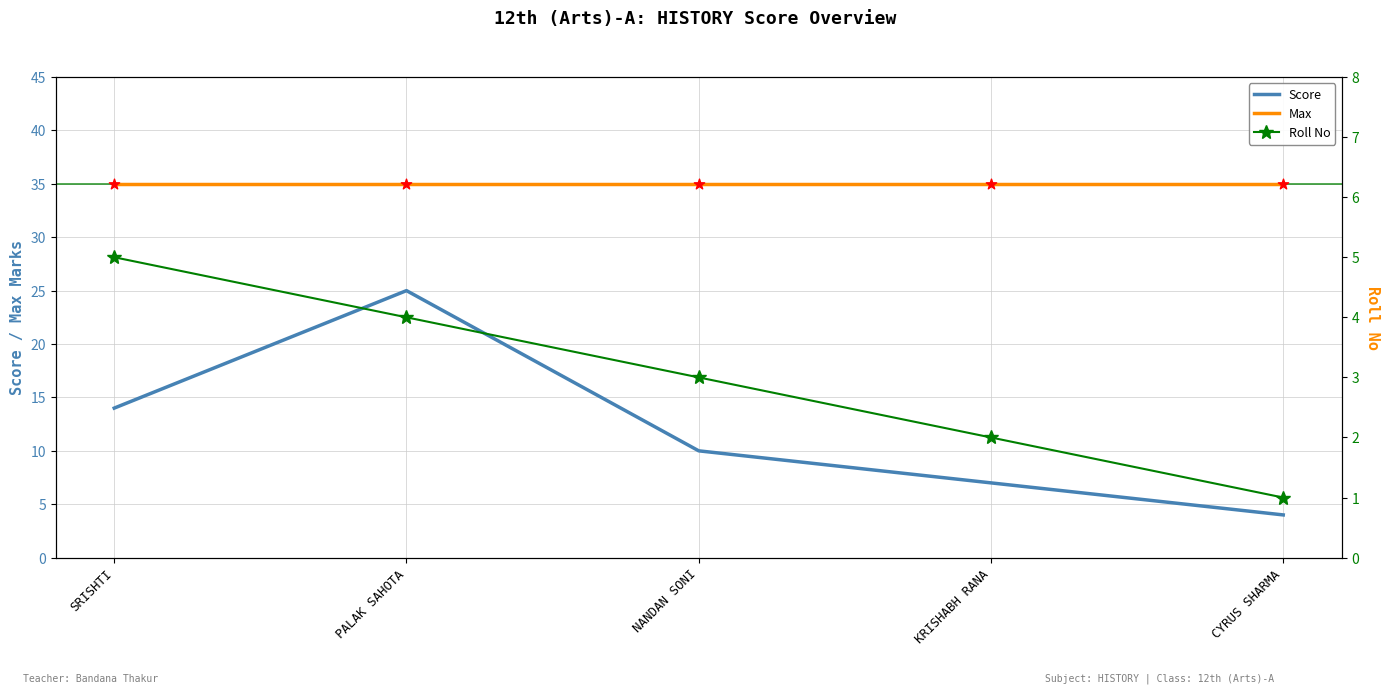

What is the total value across all series at KRISHABH RANA?

9